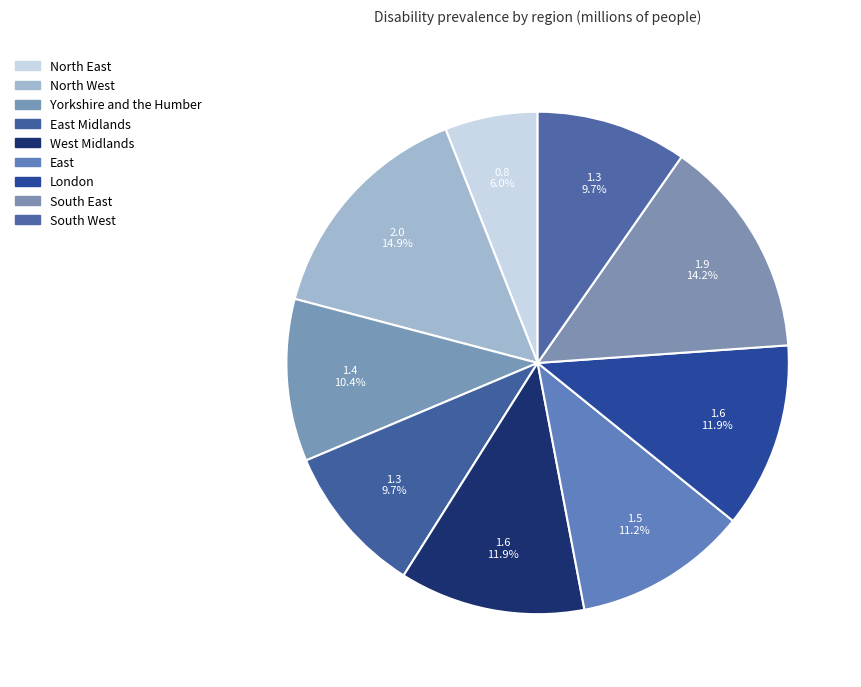

Which category has the biggest portion of the pie?

North West